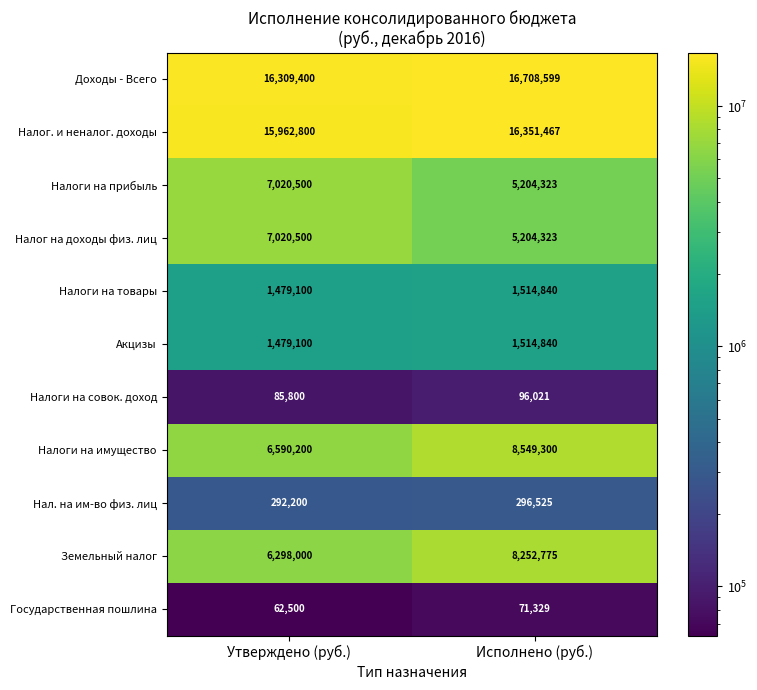

What is the sum of the Государственная пошлина values at Утверждено (руб.) and Исполнено (руб.)?

133829